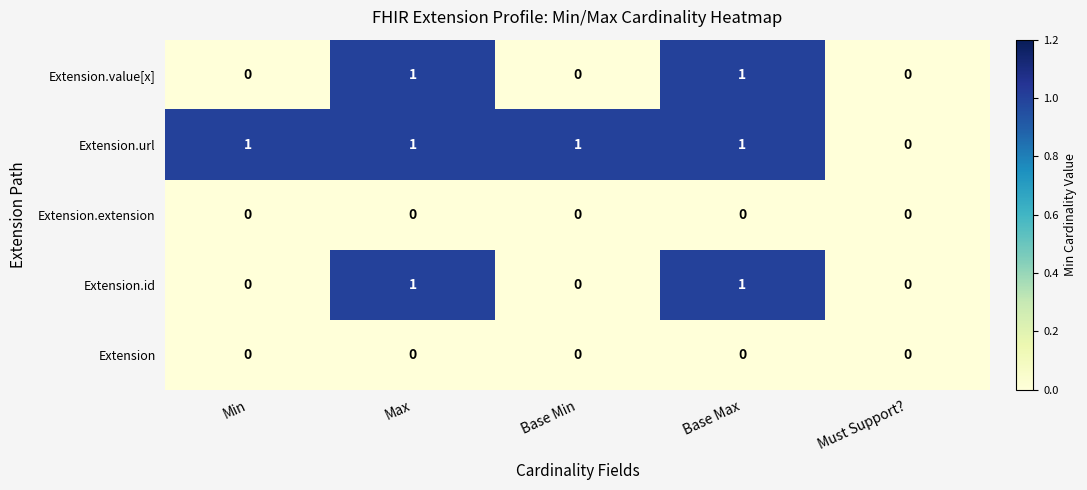

What is the maximum value shown in the chart?

1